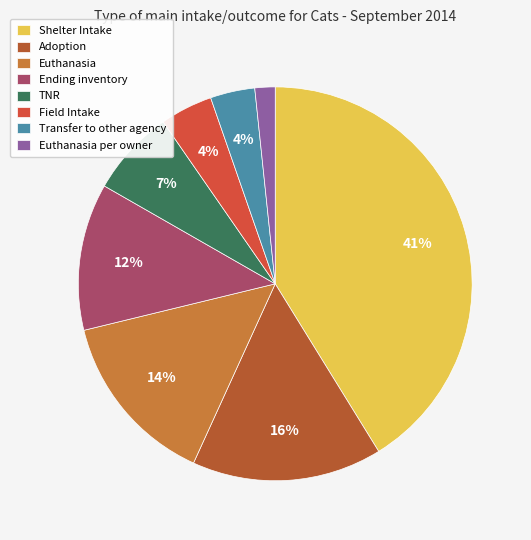

How many slices are in this pie chart?

8